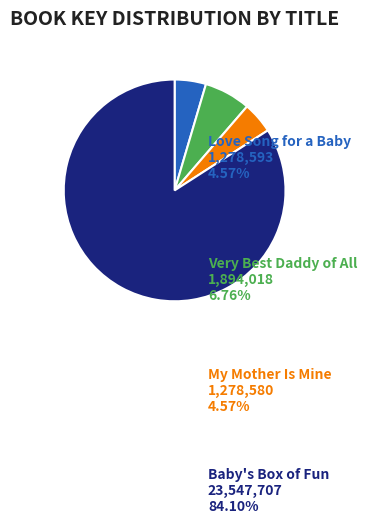

Rank the categories by value from lowest to highest.

My Mother Is Mine, Love Song for a Baby, Very Best Daddy of All, Baby's Box of Fun